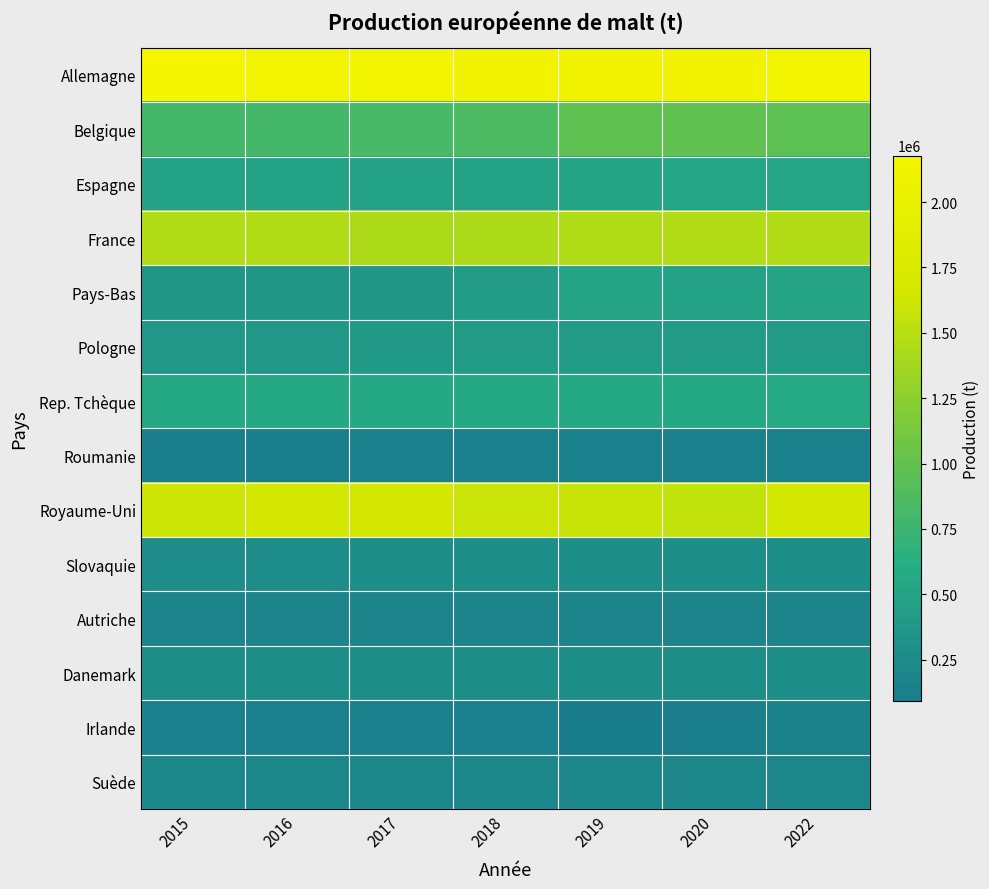

How many categories are shown in the chart?

7